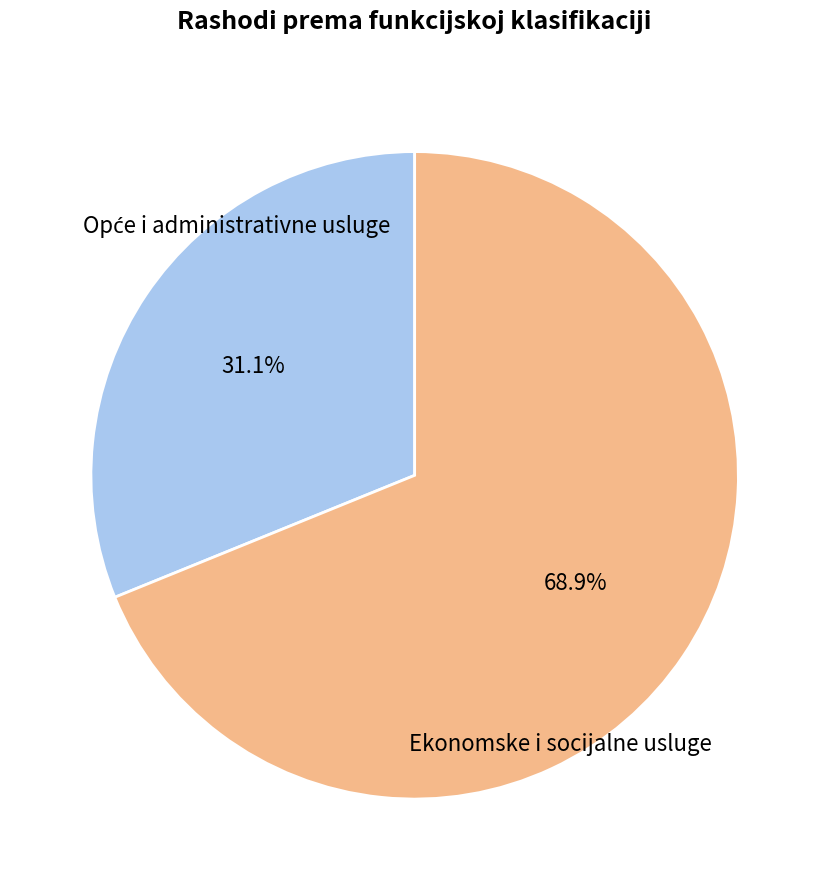

What is the largest slice in the pie chart?

Ekonomske i socijalne usluge